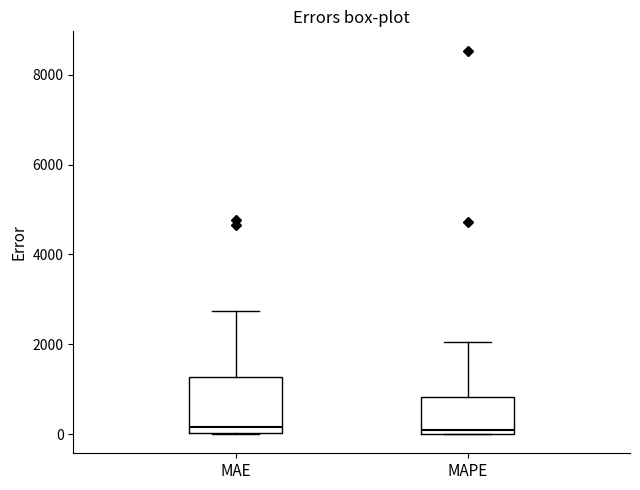

Reading left to right, read every box against the y-axis: the position of its median line, the range the box covers, and the ends of its whiskers. The values are not printed on the chart, so give them approximately, as read against the axis.

MAE: median 200, box 0 to 1200, whiskers 0 to 2800
MAPE: median 0 (just above the box's lower edge), box 0 to 800, whiskers 0 to 2000